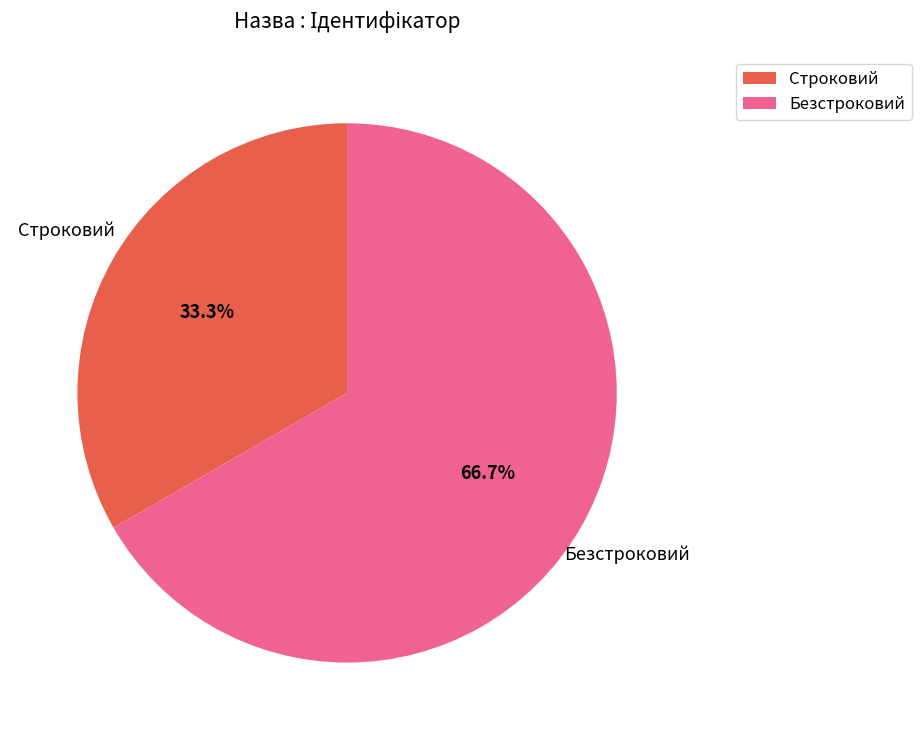

How many slices are in this pie chart?

2